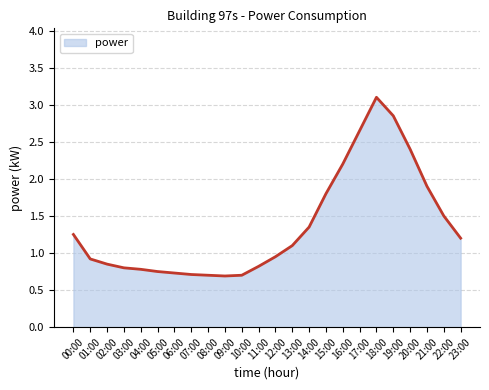

Which label corresponds to the largest value in the chart?

18:00